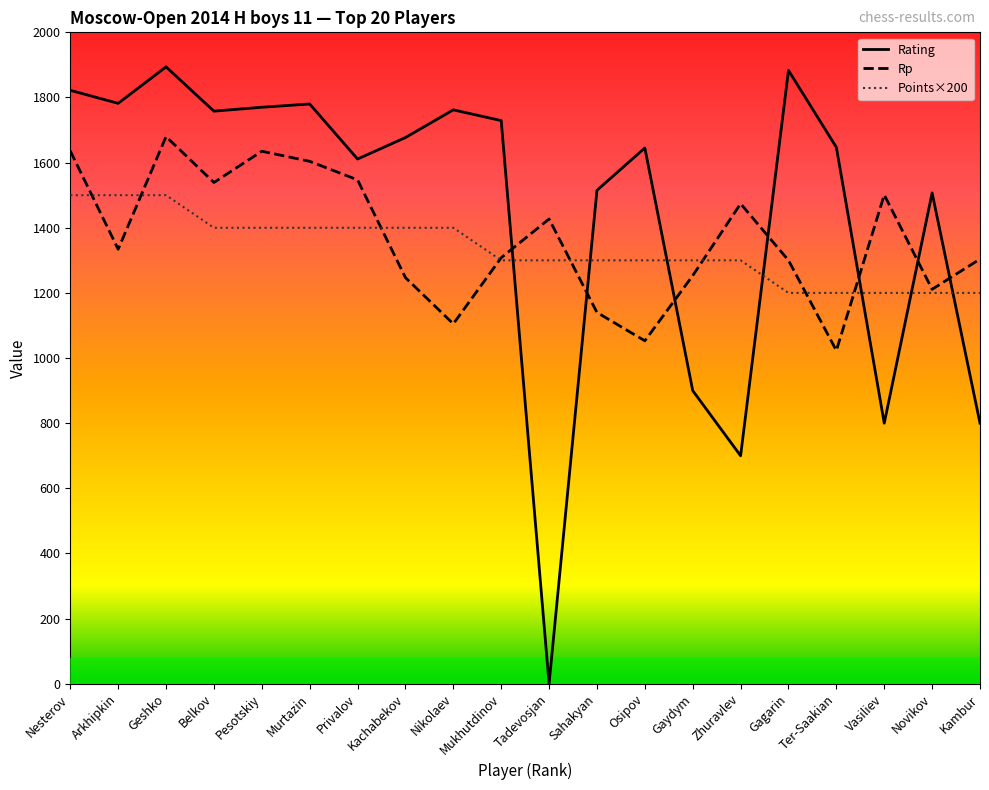

Does the chart display data point markers on the line(s)?

No